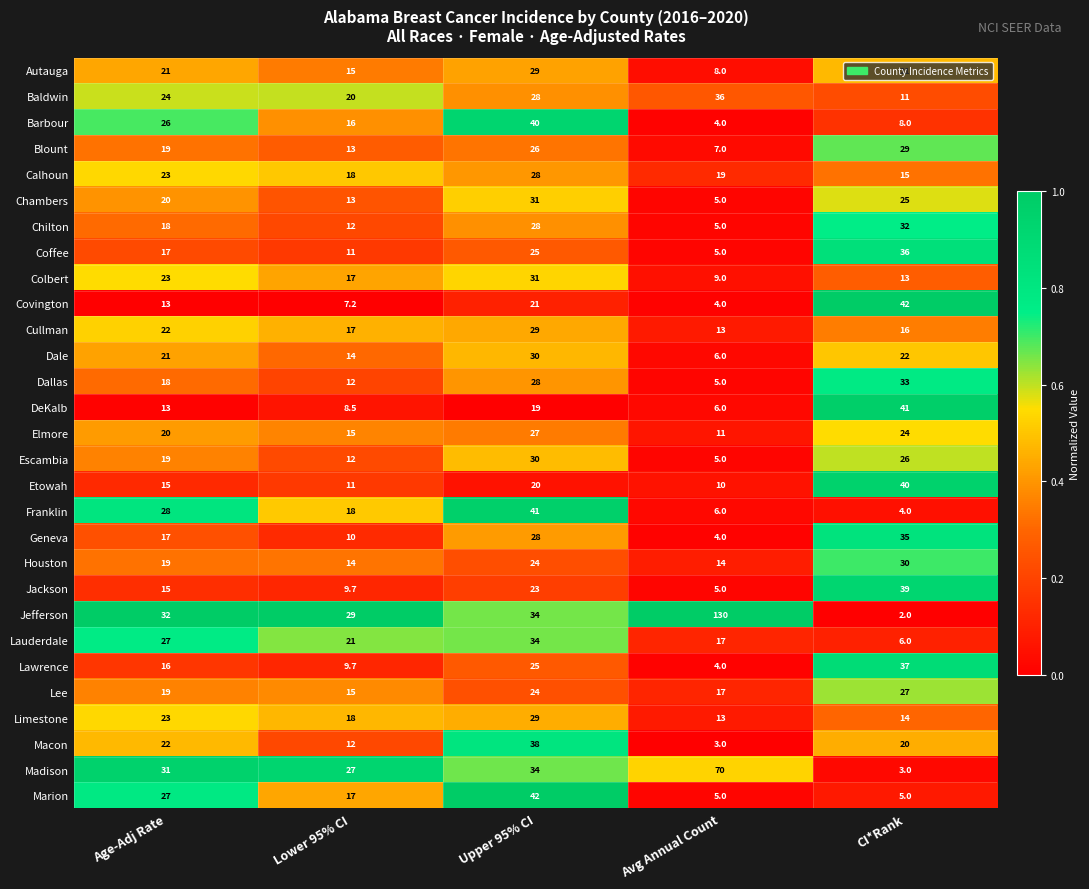

At which label does Escambia reach its minimum?

Avg Annual Count